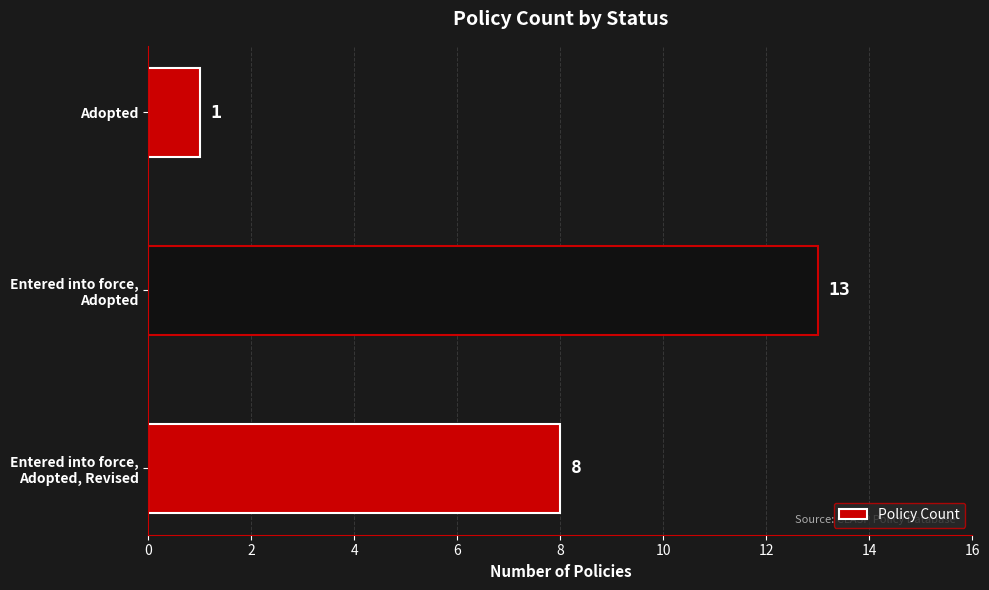

Reading bottom to top, what are all the values shown in this chart?

8	13	1